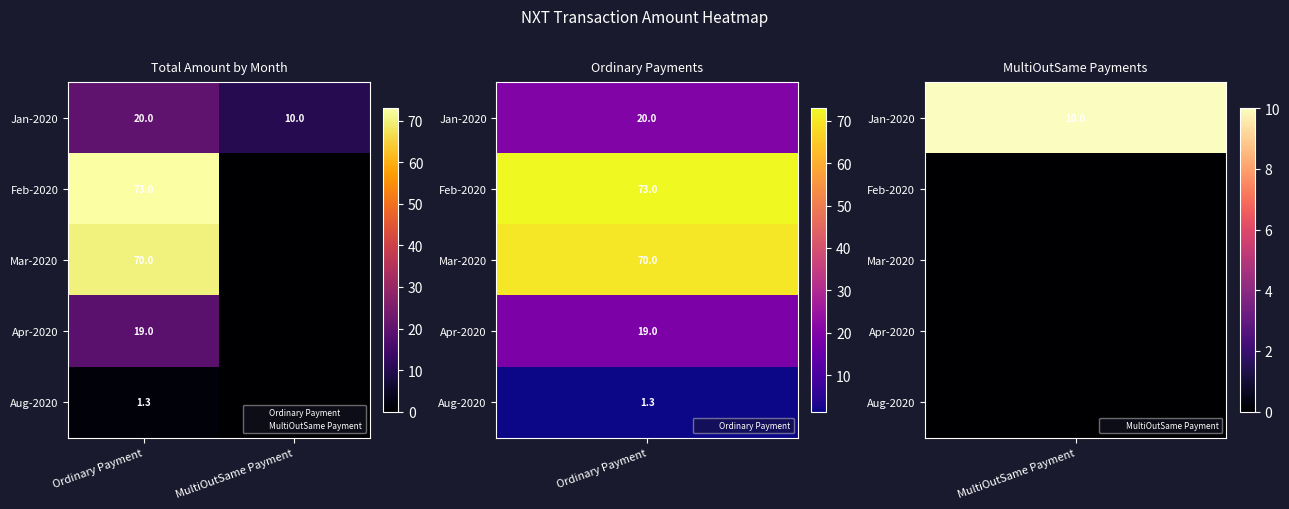

Between Ordinary Payment and MultiOutSame Payment, which is larger?

Ordinary Payment